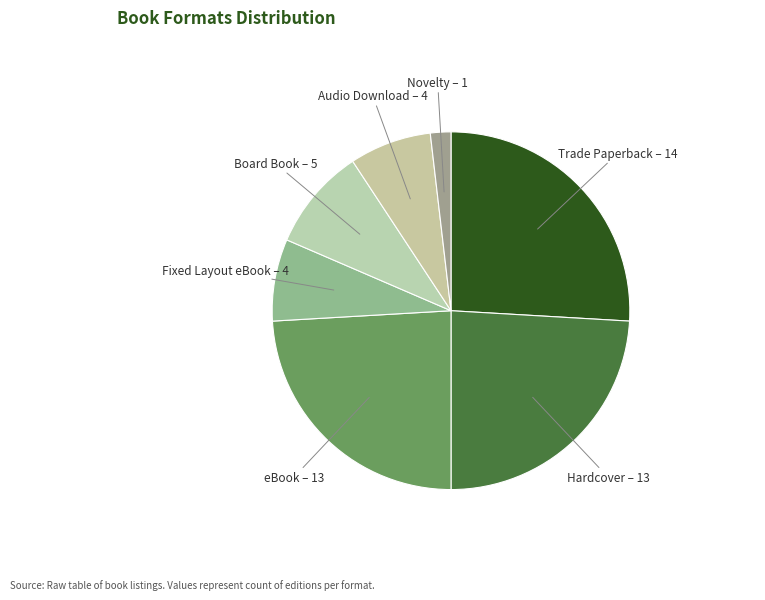

How many segments does this pie chart have?

7